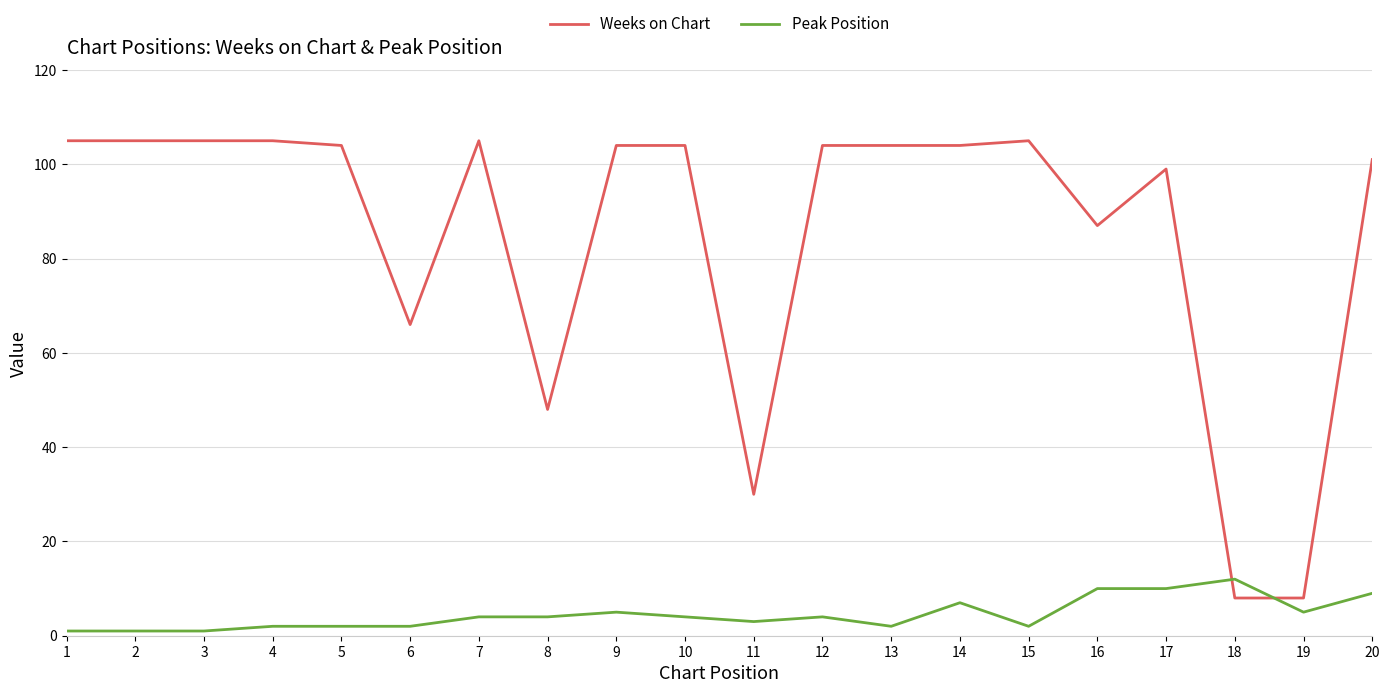

Which series has the widest spread of values?

Weeks on Chart